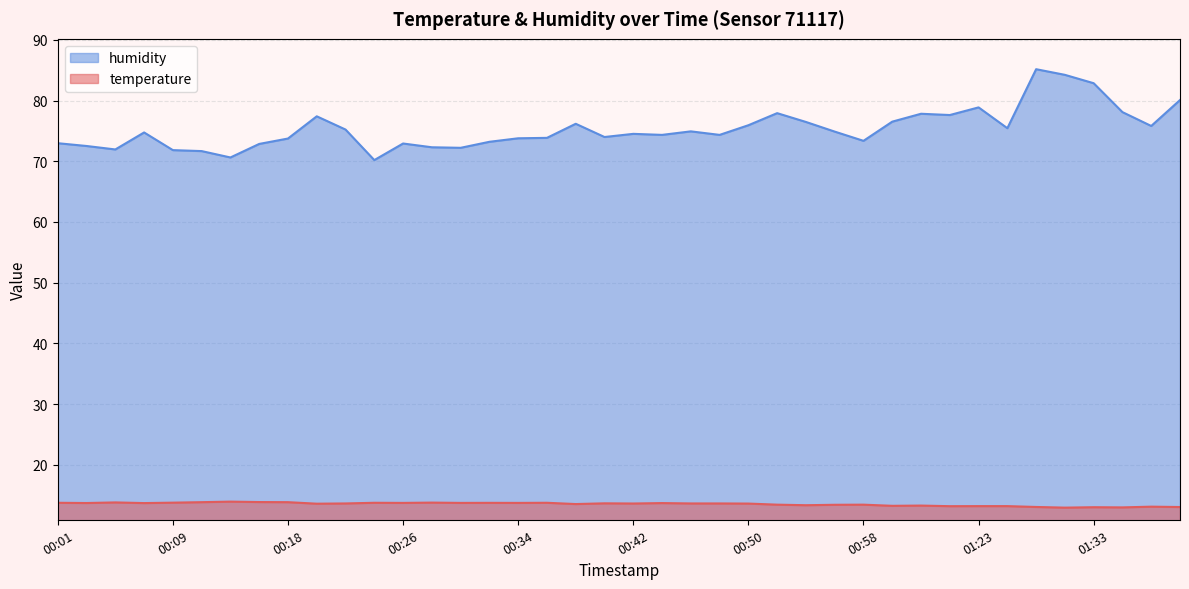

Which series has the largest total across all categories?

humidity